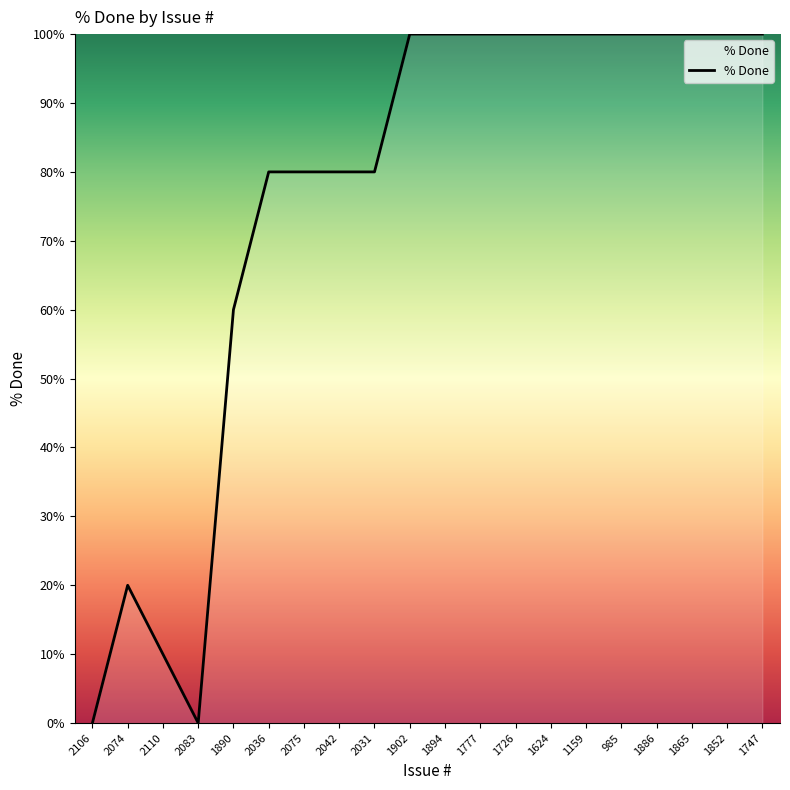

What is the ratio of the value at 985 to the value at 1865?

1.0